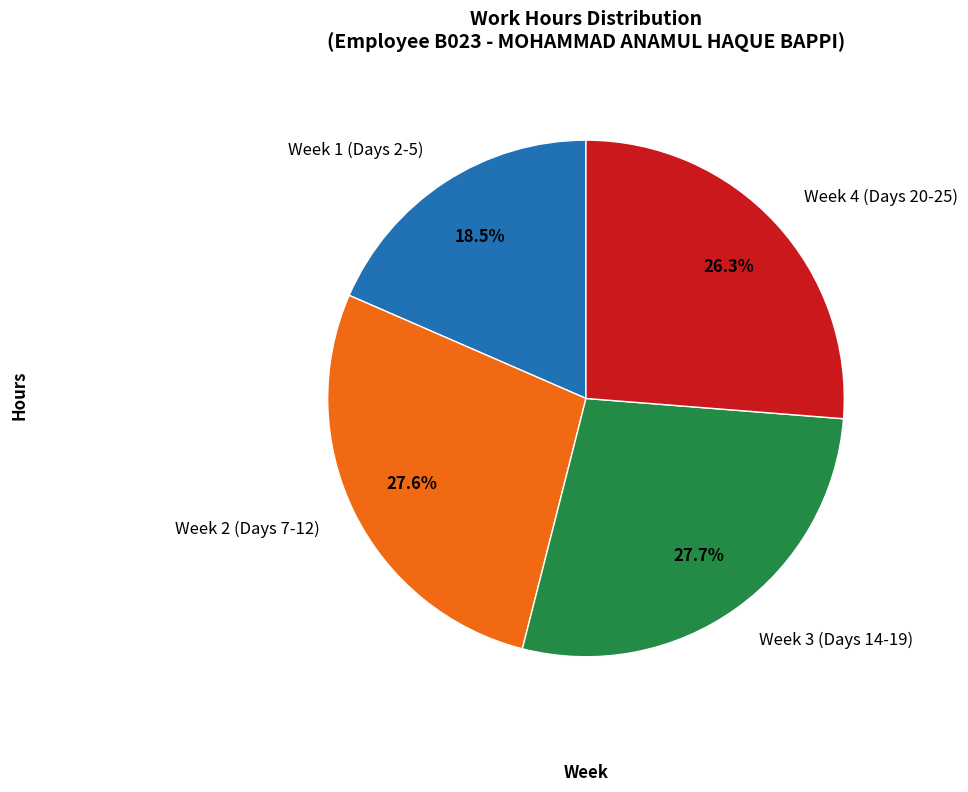

Does any single category account for the majority?

No